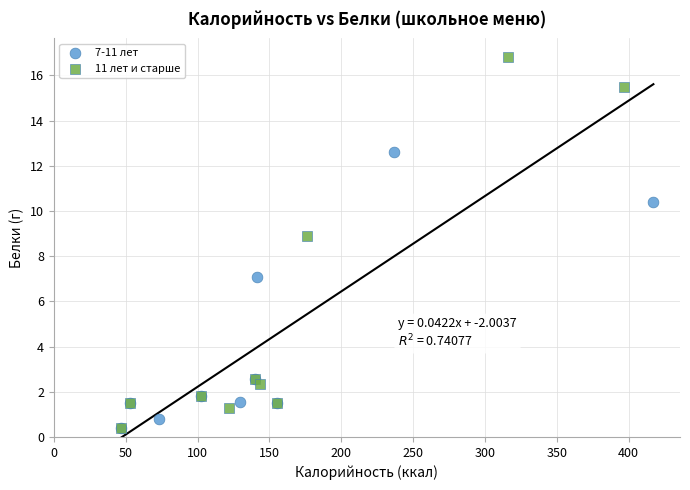

Which series has the largest Y range (max minus min)?

11 лет и старше